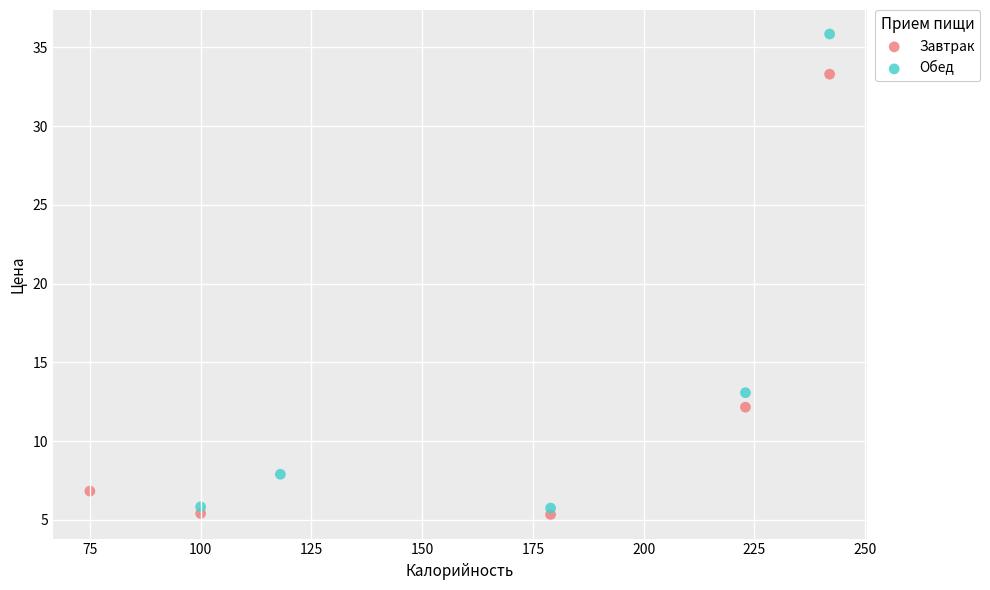

Which series contains the lowest Y value?

Завтрак